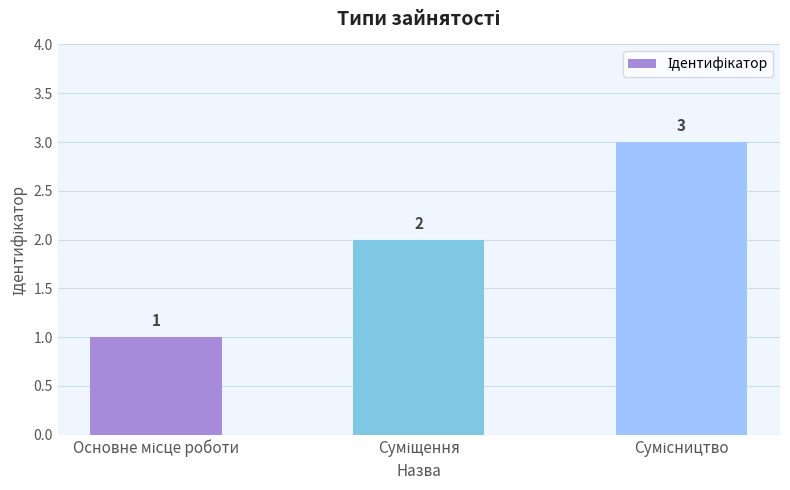

What is the value of the 1st bar from the left?

1